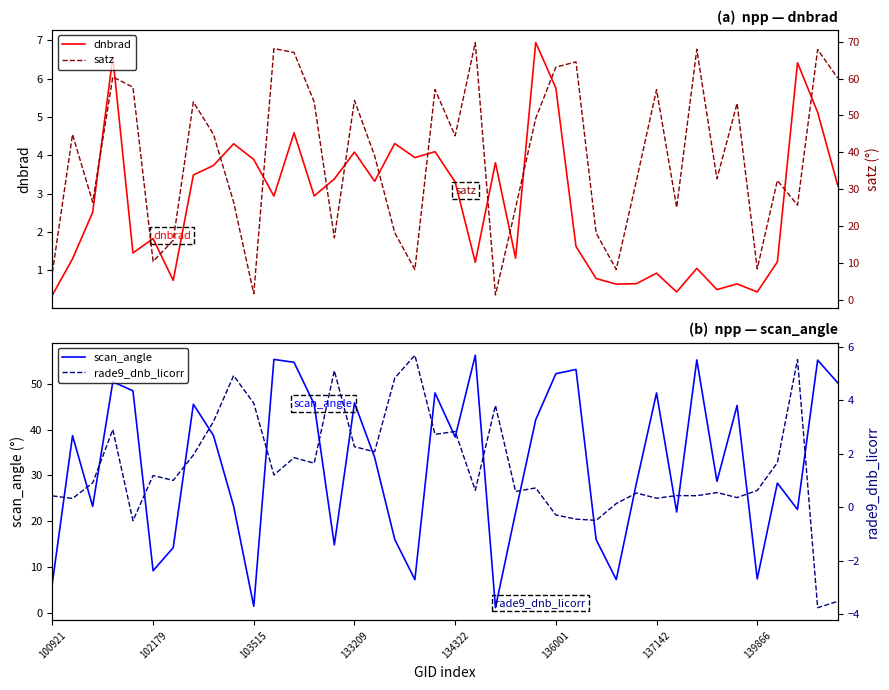

At 12, list the series in order from largest to smallest.

satz, scan_angle, dnbrad, rade9_dnb_licorr